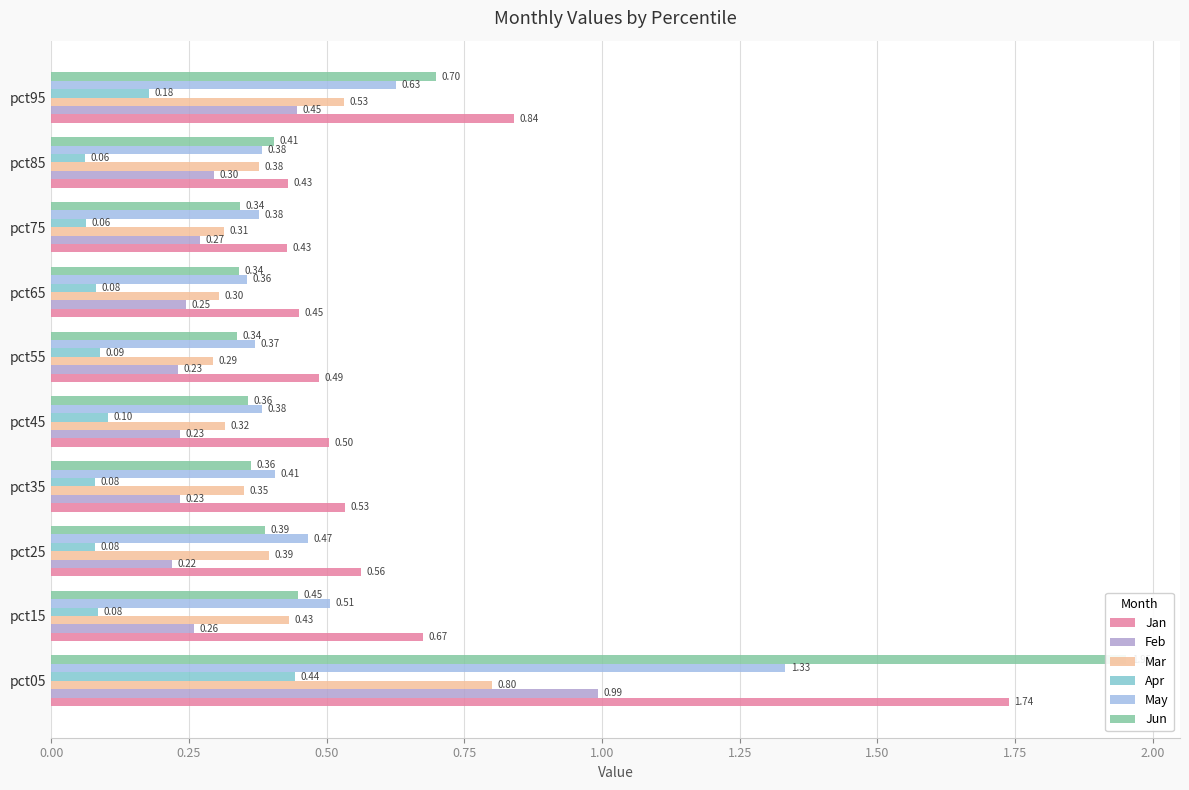

What position from the left is 0.00?

1